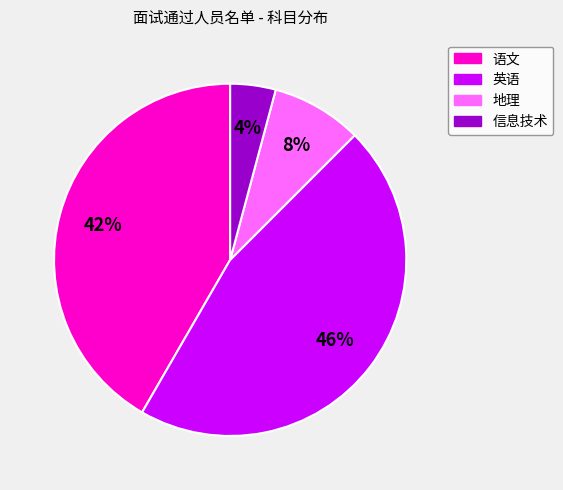

Which has a higher value, 英语 or 语文?

英语